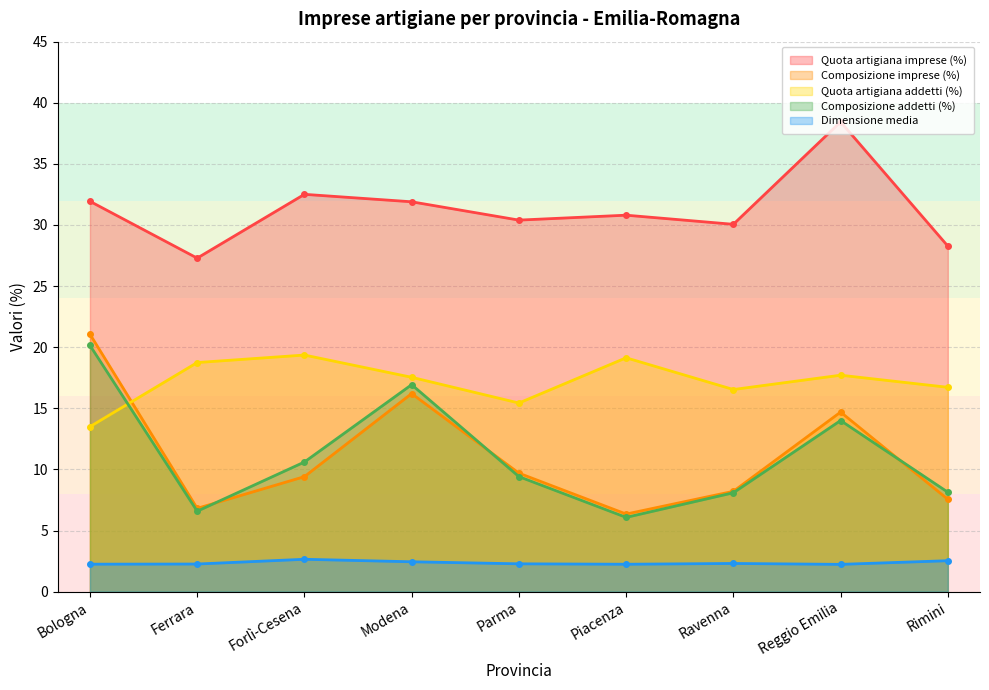

What is the difference between the highest and lowest values at Piacenza?

28.6